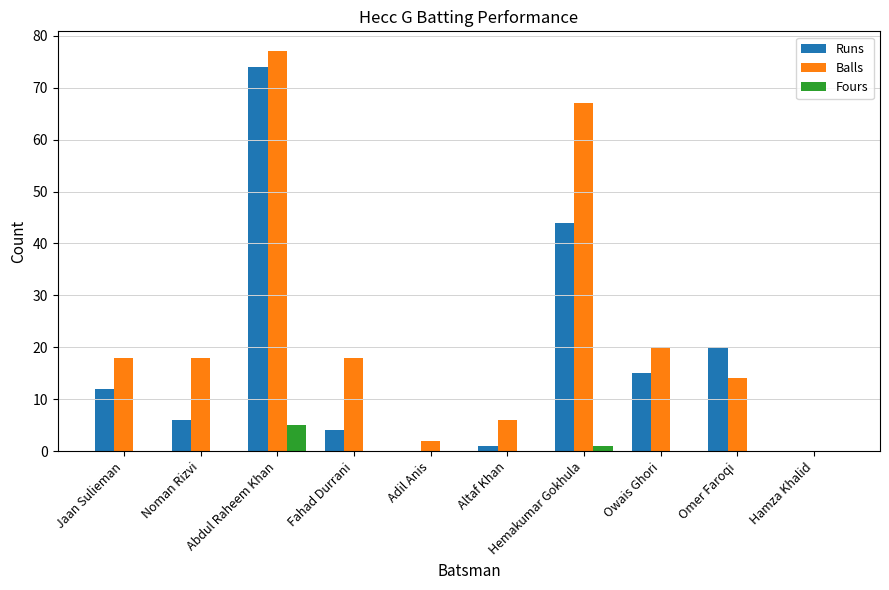

Which series changed the most between Hemakumar Gokhula and Owais Ghori?

Balls